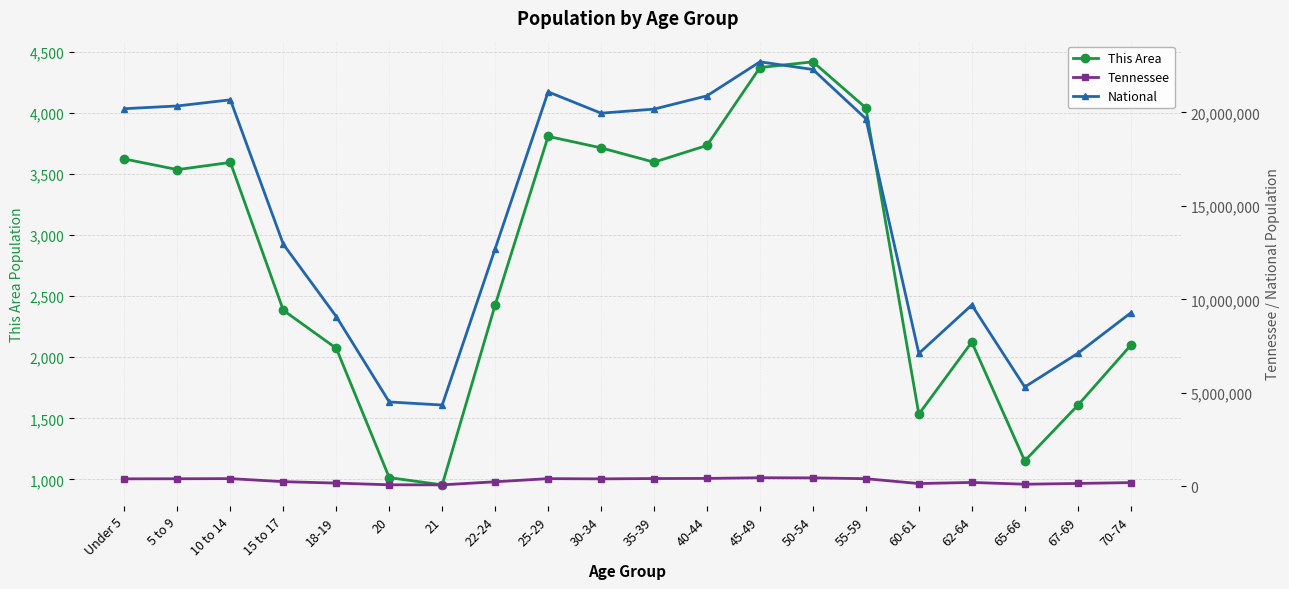

At which category is the sum across all series the highest?

45-49